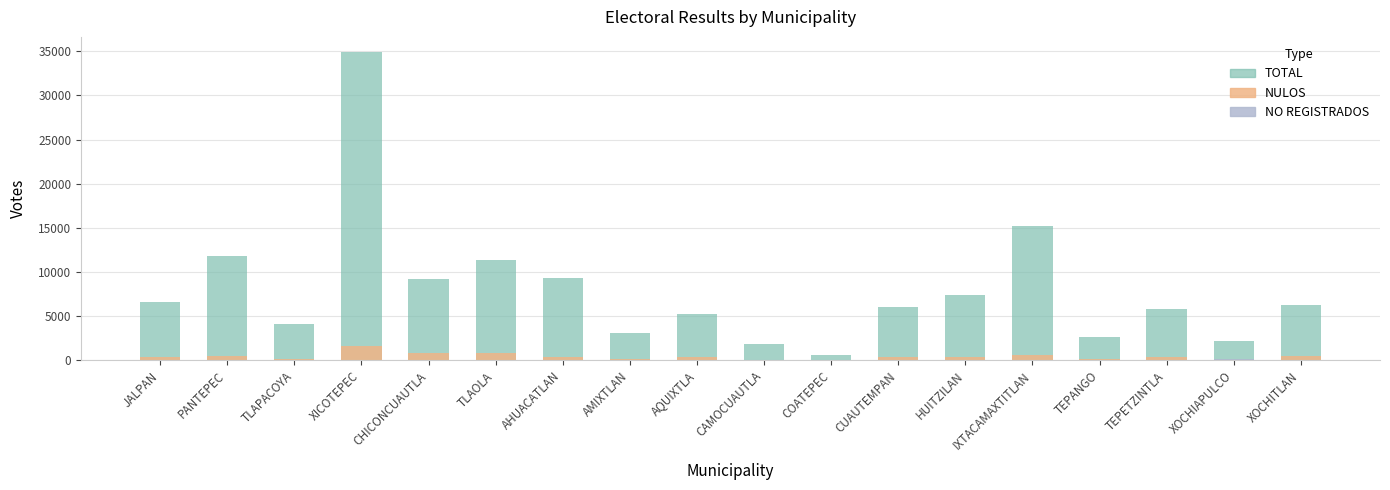

What position from the right is XICOTEPEC?

15